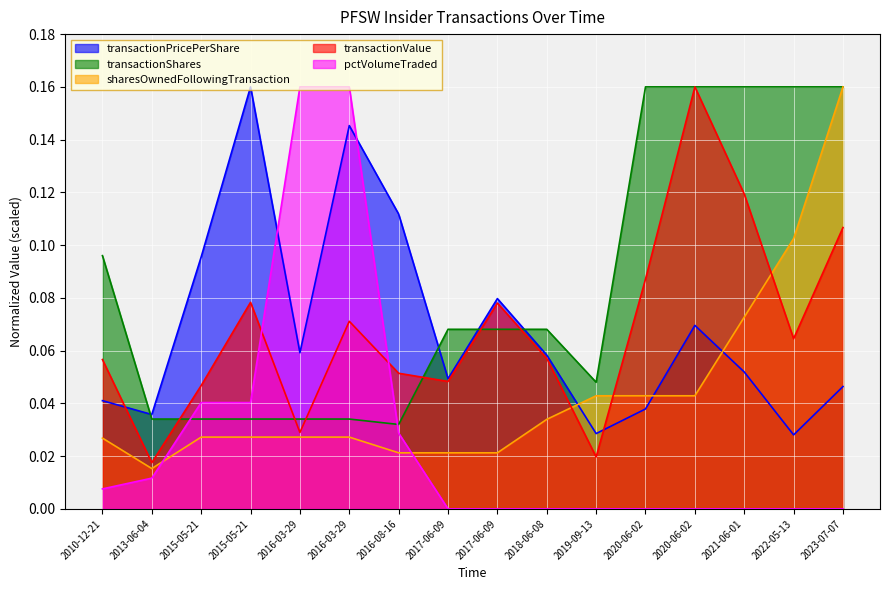

Which series has the largest range (max minus min)?

pctVolumeTraded